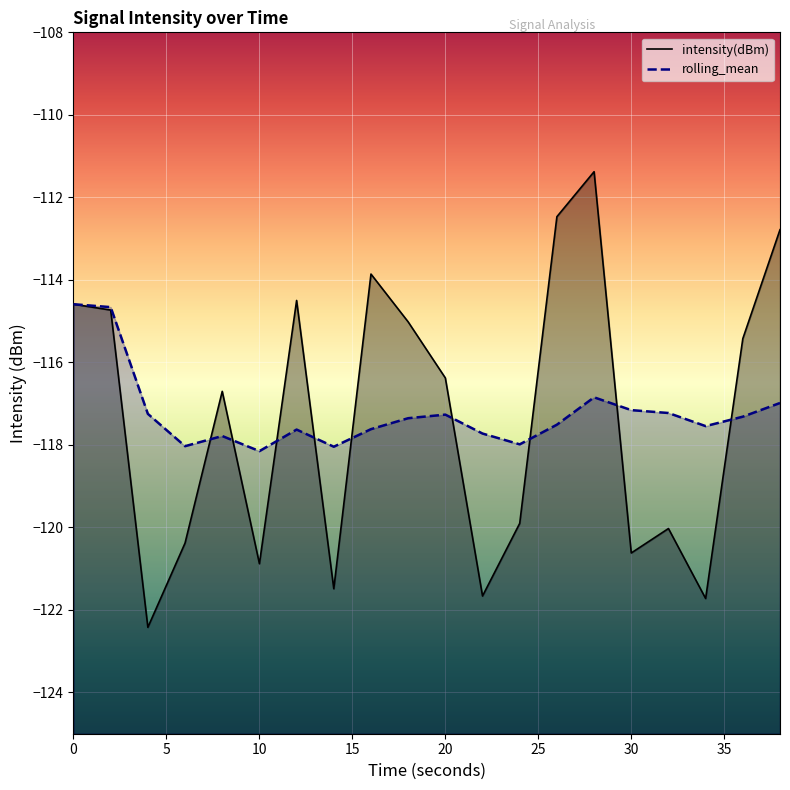

What is the total value across all series at 34?

-239.3